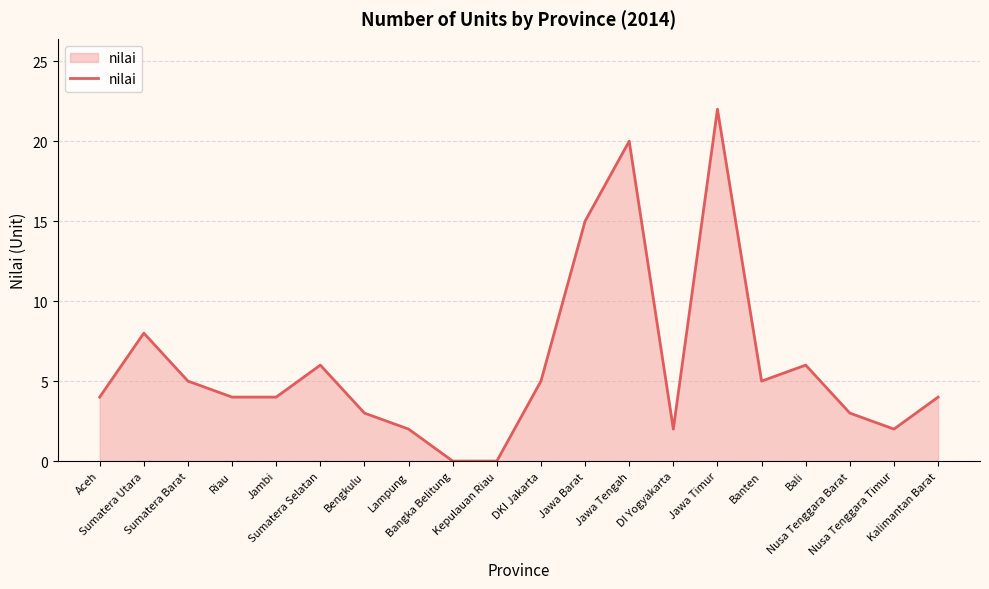

What is the difference between the maximum and minimum values?

22